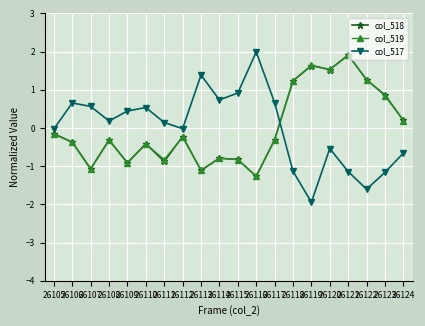

Which series ends up on top after the final intersection of col_518 and col_519?

col_518